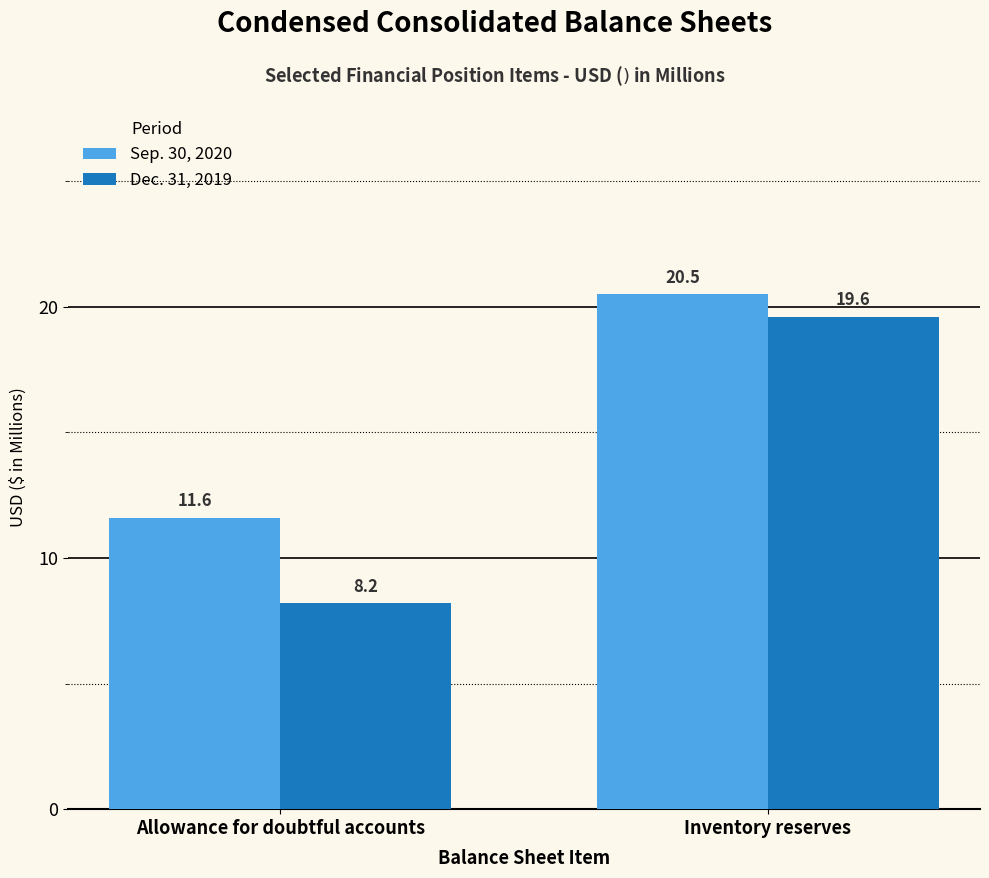

How many categories are shown in the chart?

2